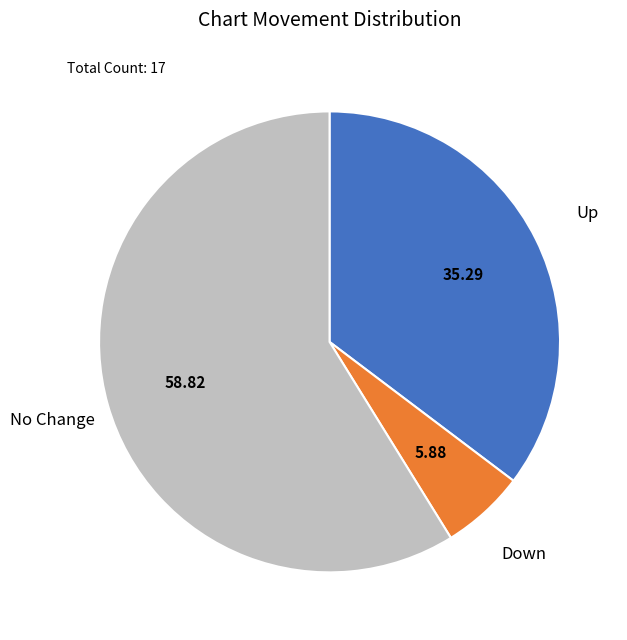

Approximately how many times larger is the value at Up compared to Down?

6.0